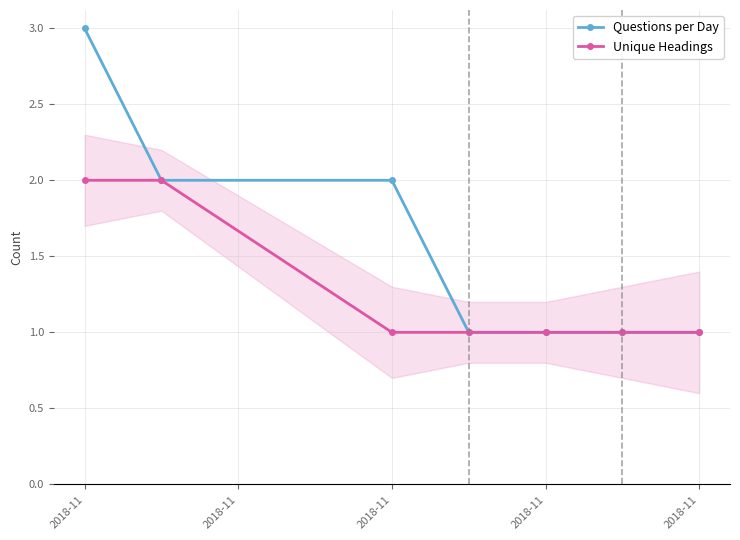

What is the value of the Unique Headings point at the 7th from the left?

1